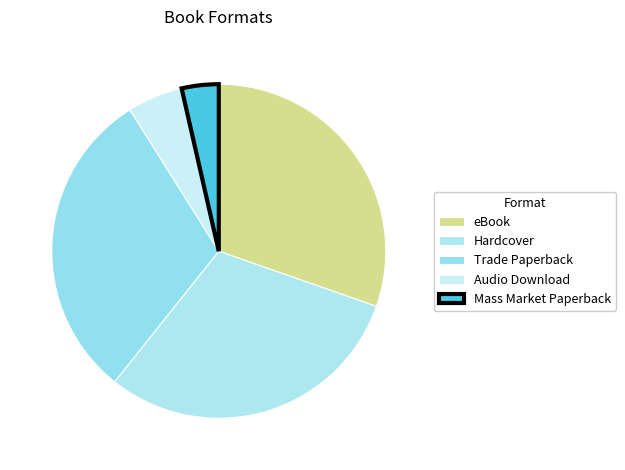

What is the ratio of the value at eBook to the value at Audio Download?

5.7